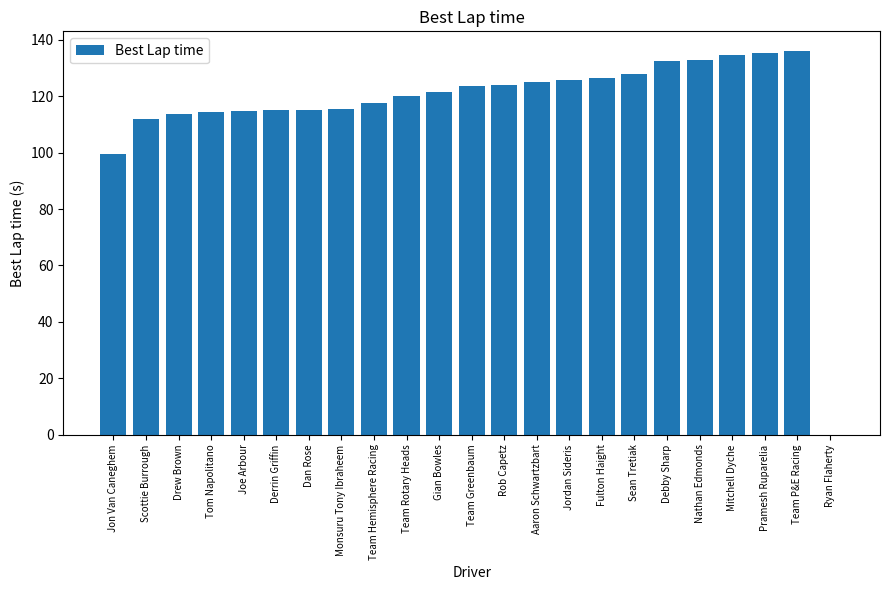

What is the maximum value shown in the chart?

136.2